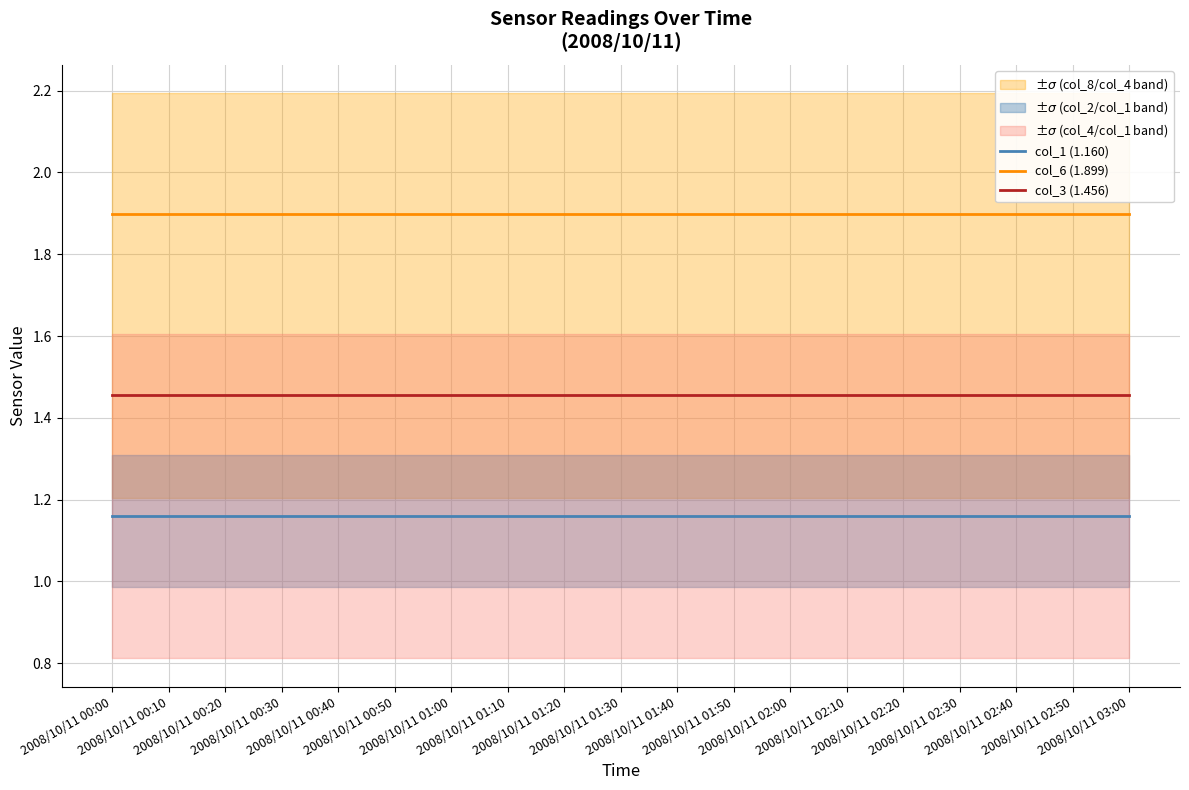

What is the spread (max minus min) of values at 2008/10/11 02:50?

0.7